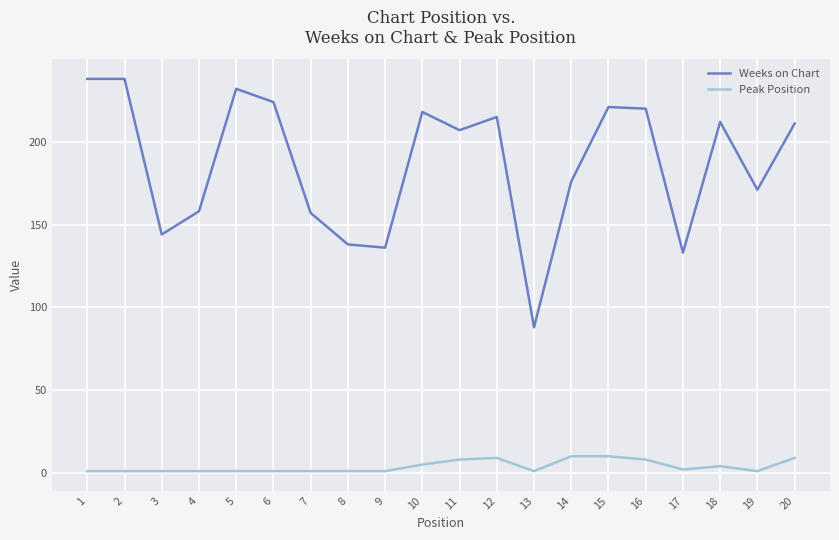

True or false: Peak Position and Weeks on Chart intersect in this chart.

False